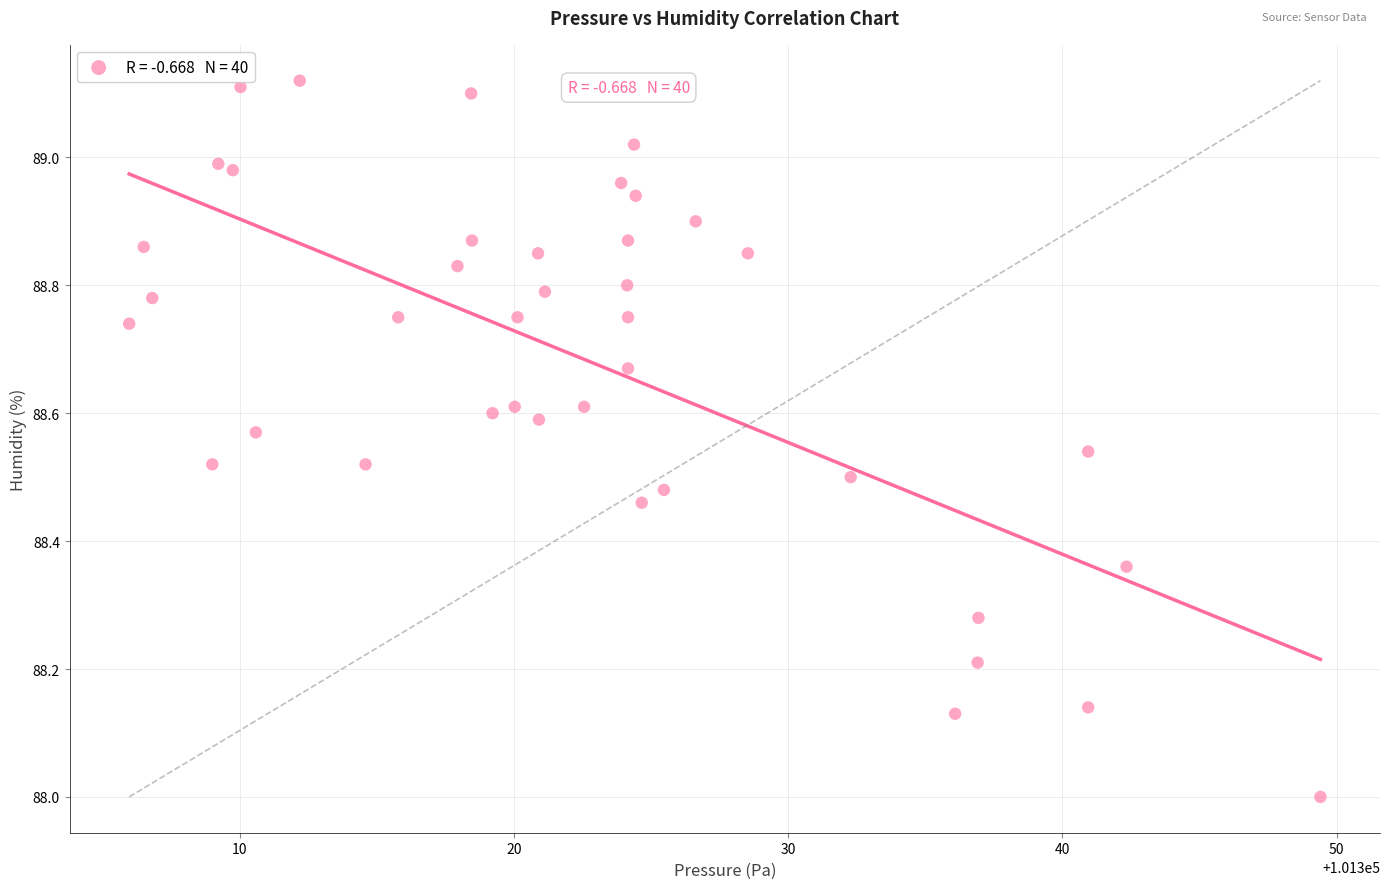

What is the range of X values (max minus min)?

43.4